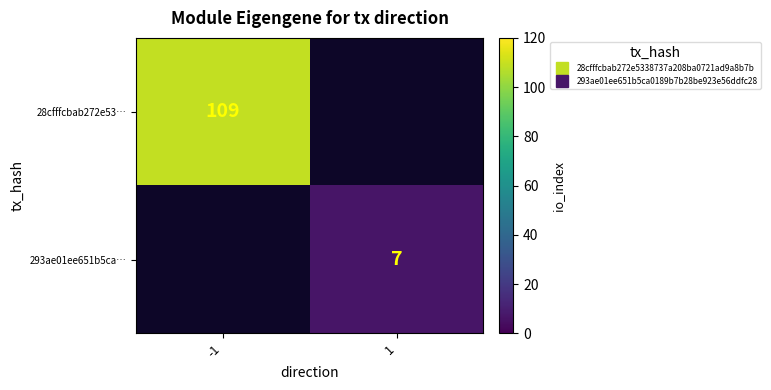

Read the 28cfffcbab272e53… value at -1.

109.0